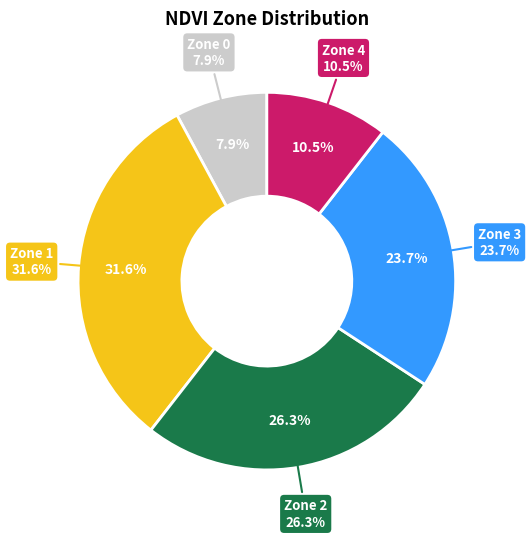

To the nearest percent, what is the average slice percentage?

20%